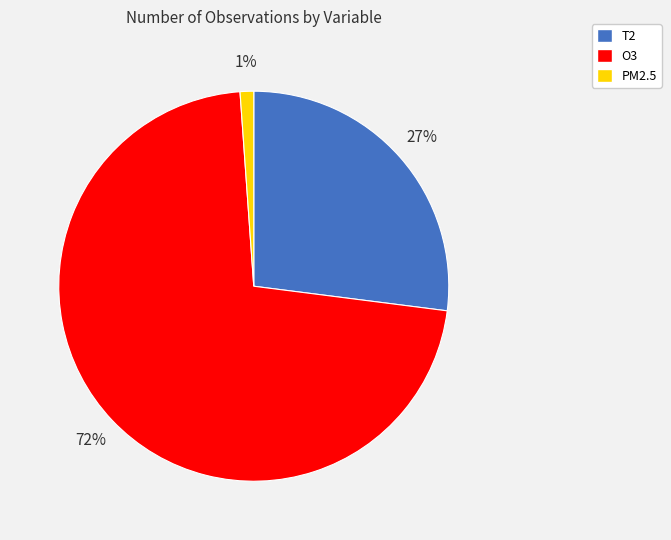

Count the number of slices in the pie.

3